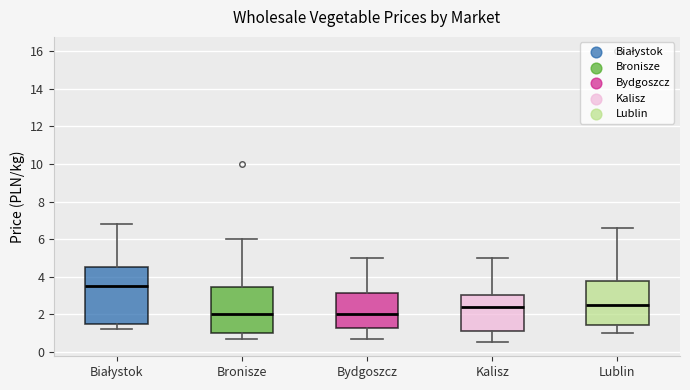

Reading left to right, transcribe this box plot: for each box, give where its median line is, the range the box spans, and where its two whiskers end, as read against the y-axis. The values are not printed on the chart, so give them approximately, as read against the axis.

Białystok: median 3.6, box 1.6 to 4.6, whiskers 1.2 to 6.8
Bronisze: median 2.0, box 1.0 to 3.4, whiskers 0.8 to 6.0
Bydgoszcz: median 2.0, box 1.2 to 3.2, whiskers 0.6 to 5.0
Kalisz: median 2.4, box 1.2 to 3.0, whiskers 0.6 to 5.0
Lublin: median 2.6, box 1.4 to 3.8, whiskers 1.0 to 6.6